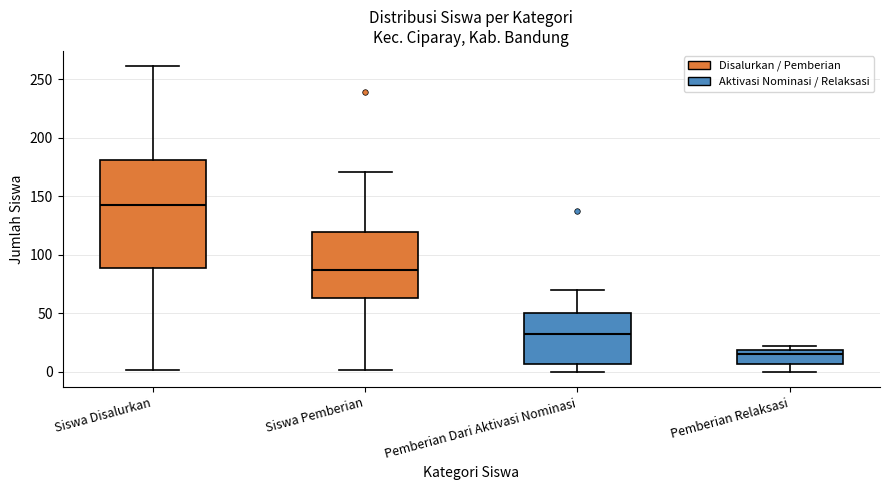

Where does the upper whisker of the box for Siswa Pemberian end on the y-axis? The values are not printed on the chart, so give them approximately, as read against the axis.

170